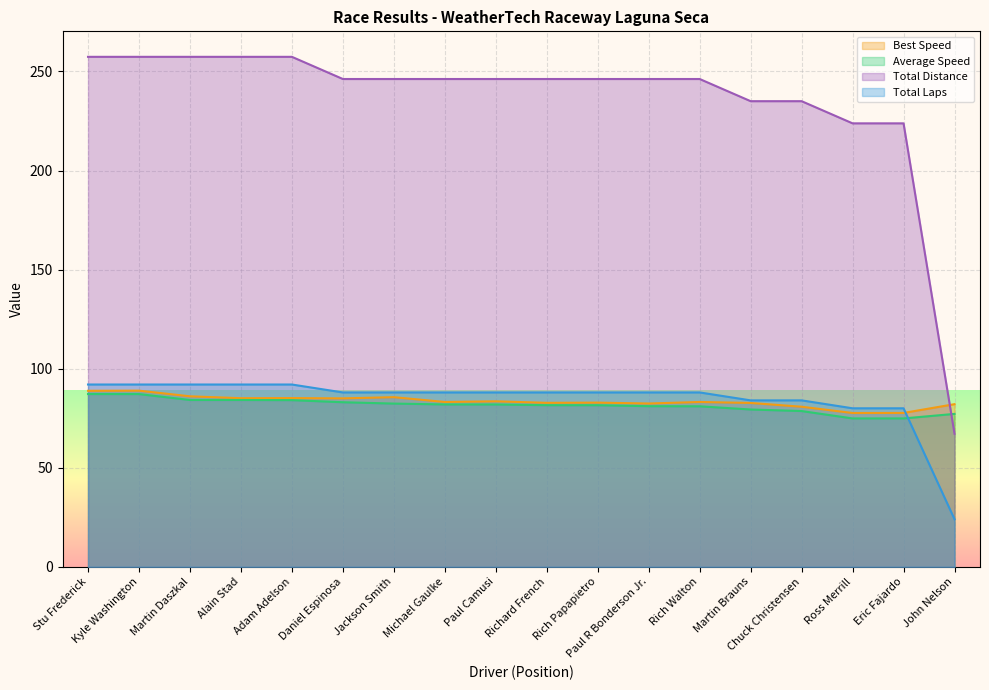

True or false: Total Laps has more than 0 points higher than both neighbors.

False